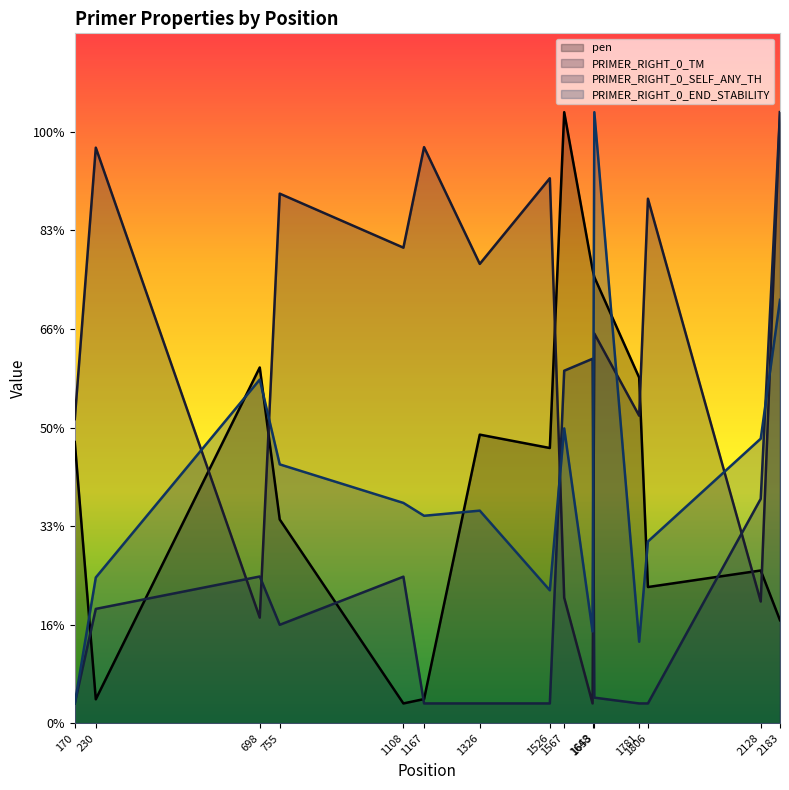

Which series has the widest spread of values?

pen